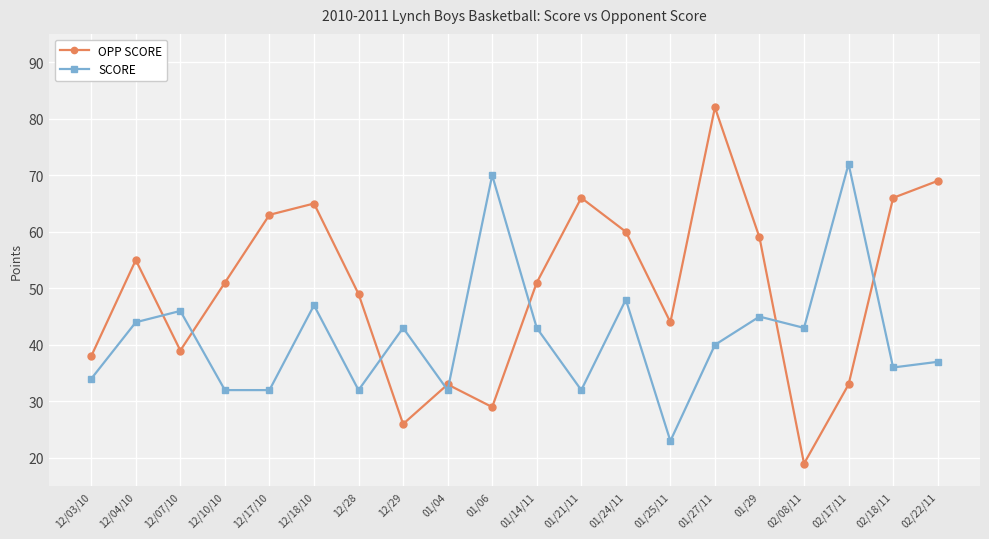

How many intersections are there between OPP SCORE and SCORE?

8